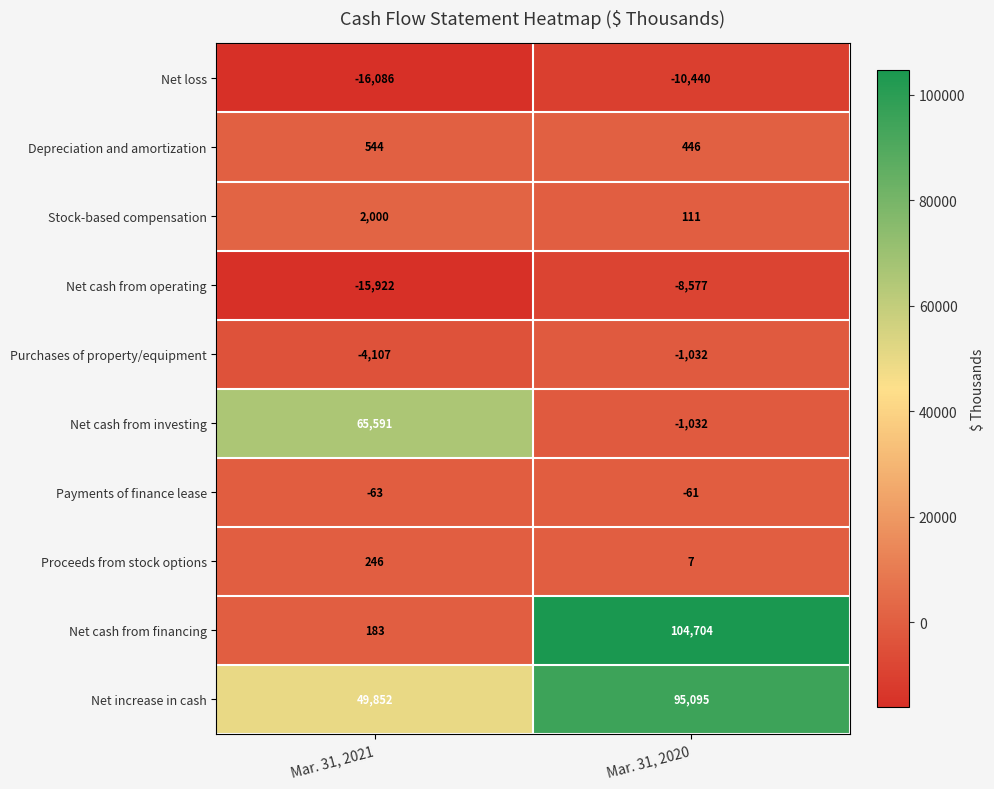

Read the Net cash from investing value at Mar. 31, 2021, to the nearest 100.

65600